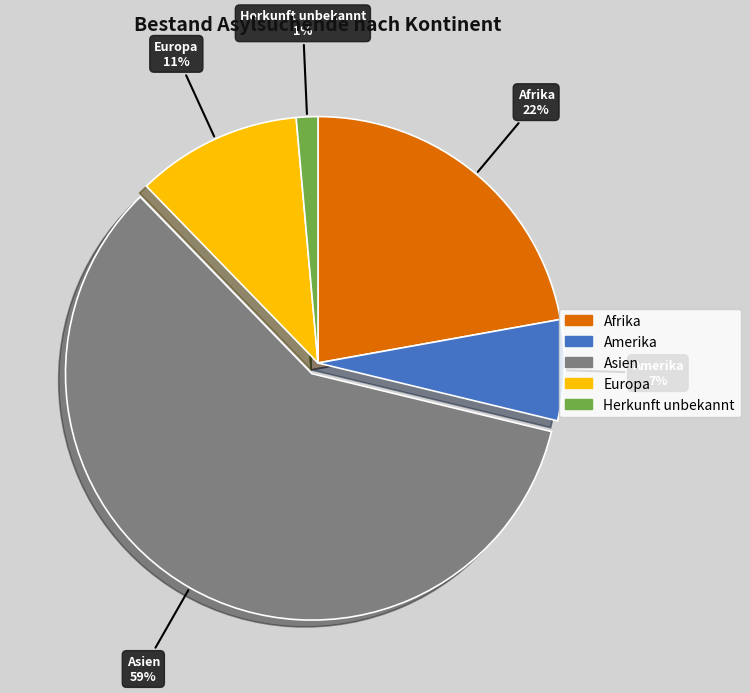

How many segments does this pie chart have?

5